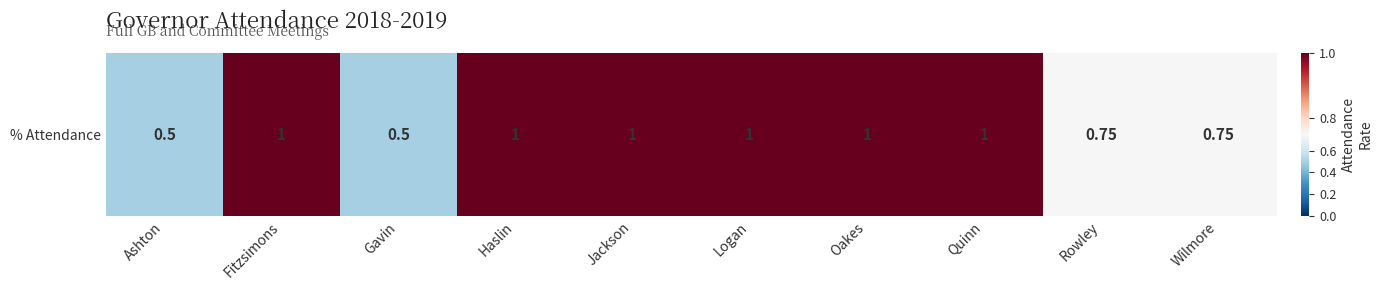

Rank the categories by value from highest to lowest.

Fitzsimons, Haslin, Jackson, Logan, Oakes, Quinn, Rowley, Wilmore, Ashton, Gavin